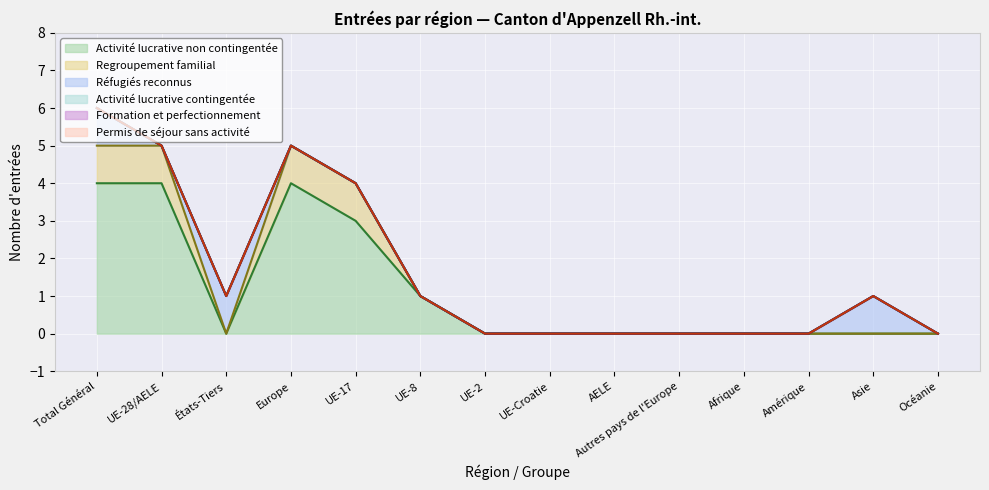

Is it true that Formation et perfectionnement equals 0 at UE-8?

True